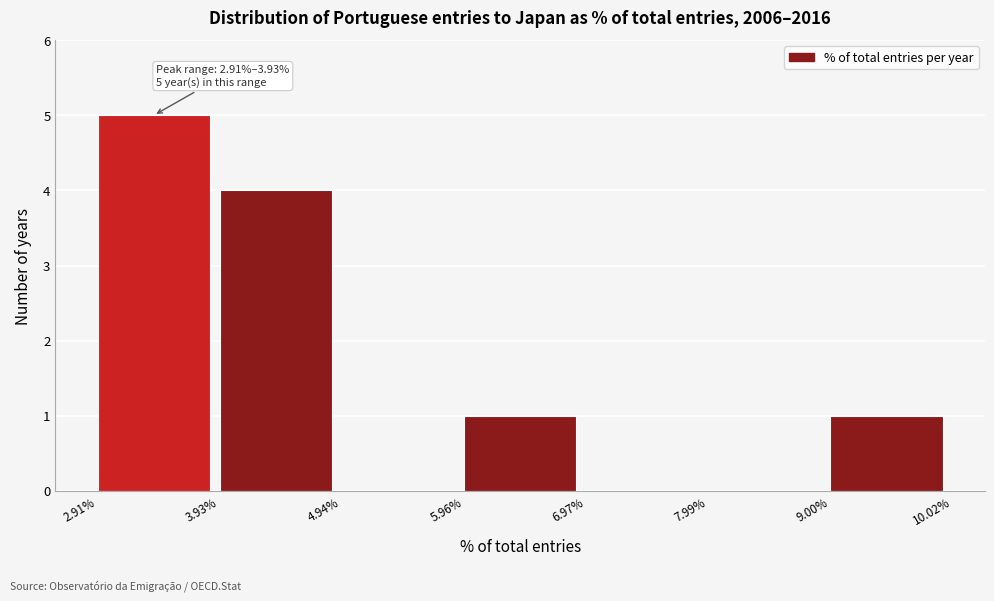

Over which range of the x-axis is the bar tallest?

2.91% to 3.93%